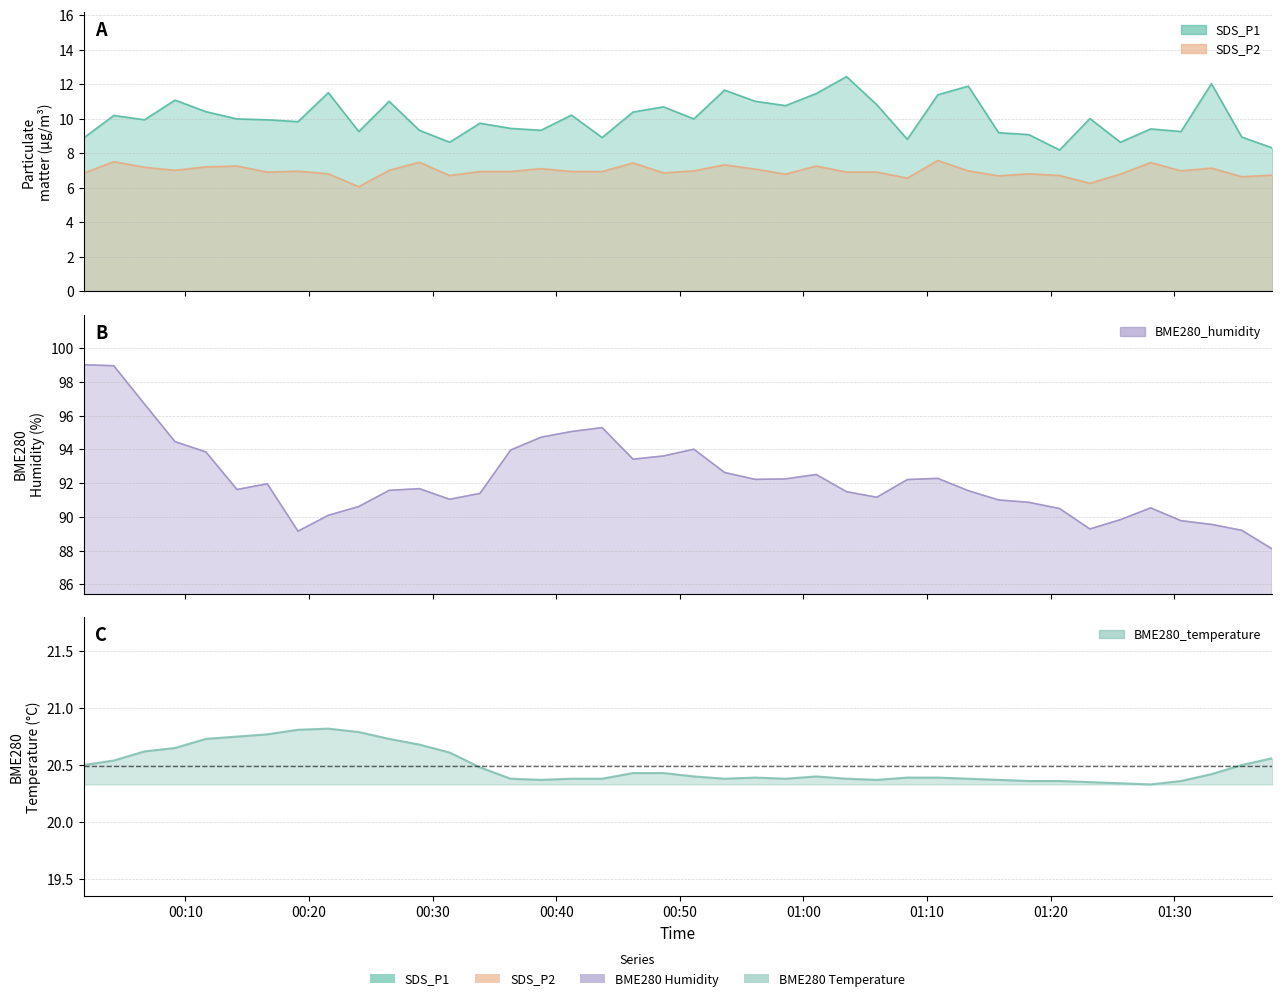

What is the difference between the SDS_P1 values at 2022/07/25 00:38:46 and 2022/07/25 00:46:13?

1.1